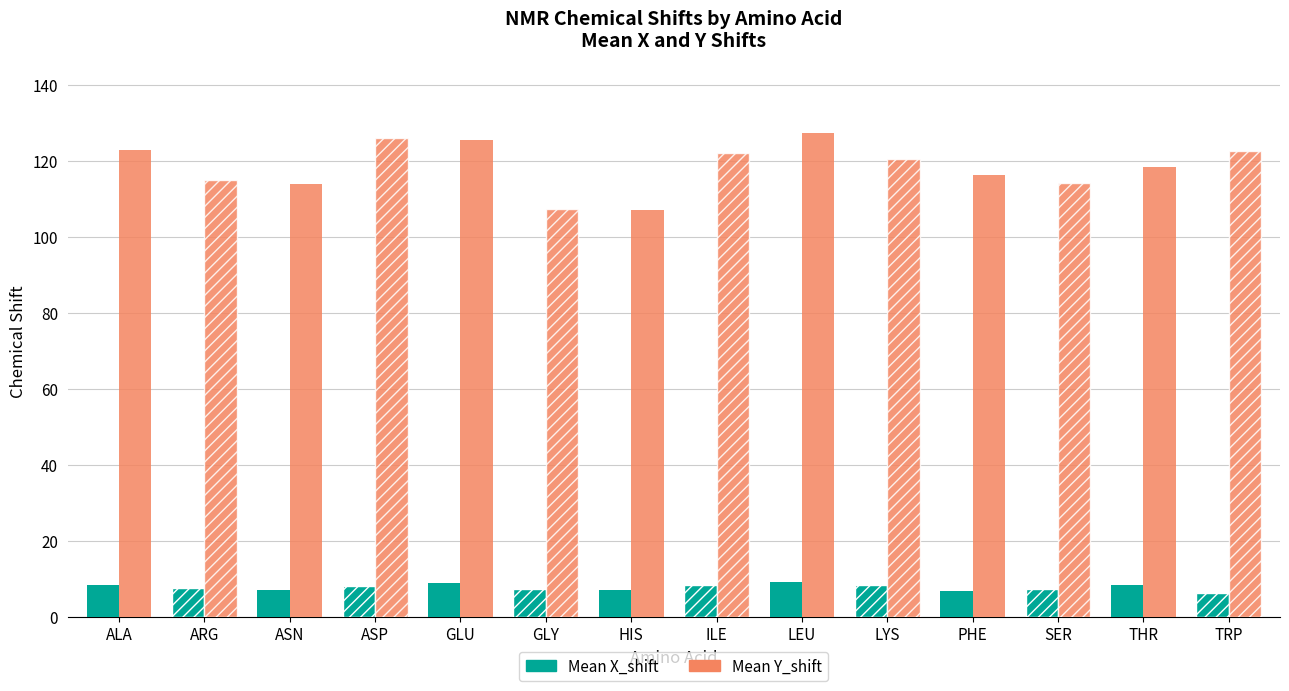

Are the bars horizontal?

No